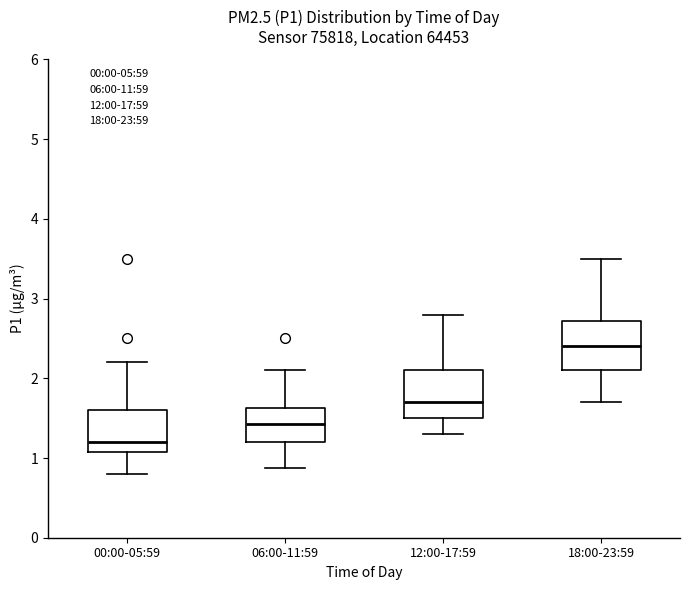

Reading left to right, read every box against the y-axis: the position of its median line, the range the box covers, and the ends of its whiskers. The values are not printed on the chart, so give them approximately, as read against the axis.

00:00-05:59: median 1.2, box 1.1 to 1.6, whiskers 0.8 to 2.2
06:00-11:59: median 1.4, box 1.2 to 1.6, whiskers 0.9 to 2.1
12:00-17:59: median 1.7, box 1.5 to 2.1, whiskers 1.3 to 2.8
18:00-23:59: median 2.4, box 2.1 to 2.7, whiskers 1.7 to 3.5